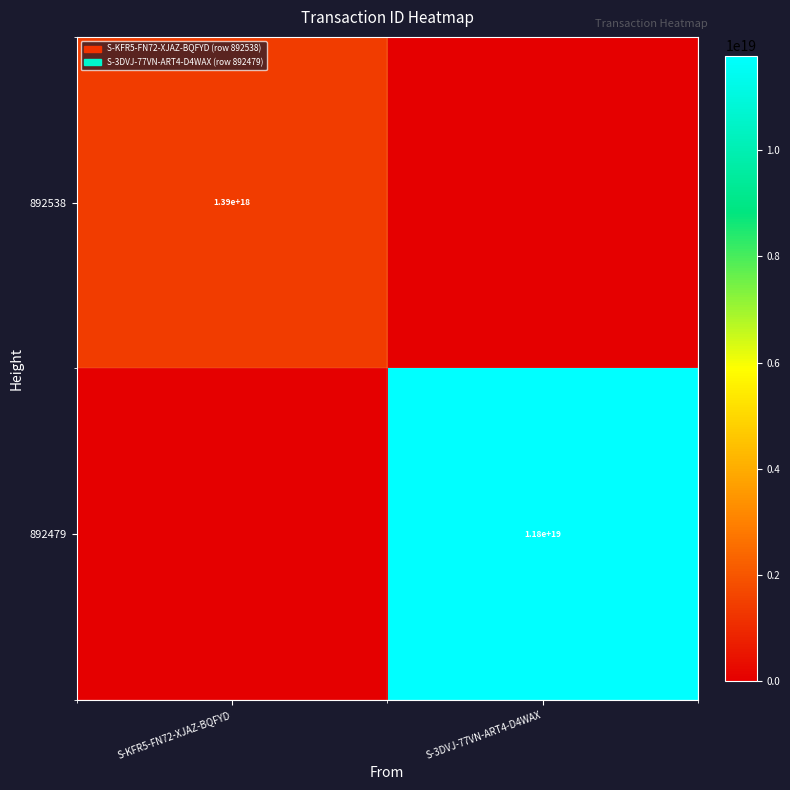

The 892479 series shows 11800000000000000000 at S-3DVJ-77VN-ART4-D4WAX. True or false?

True